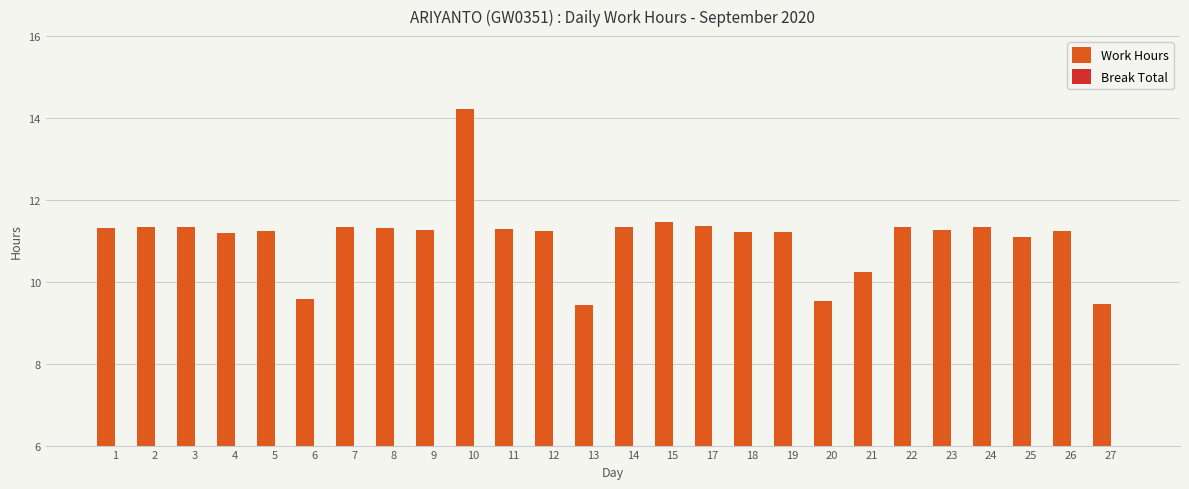

What is the average value?

11.1